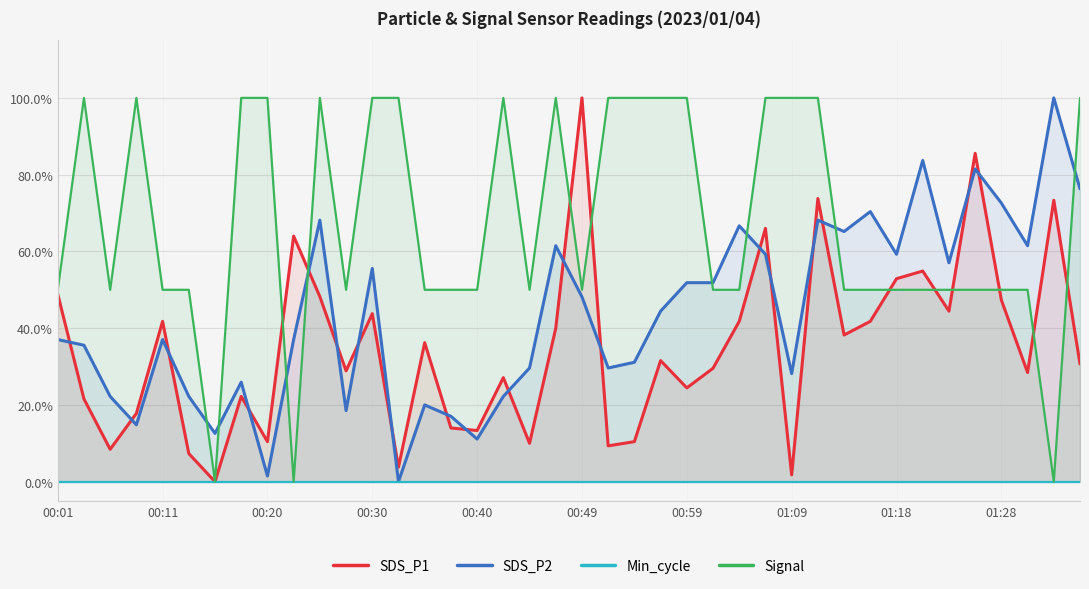

True or false: Min_cycle and Signal intersect in this chart.

False